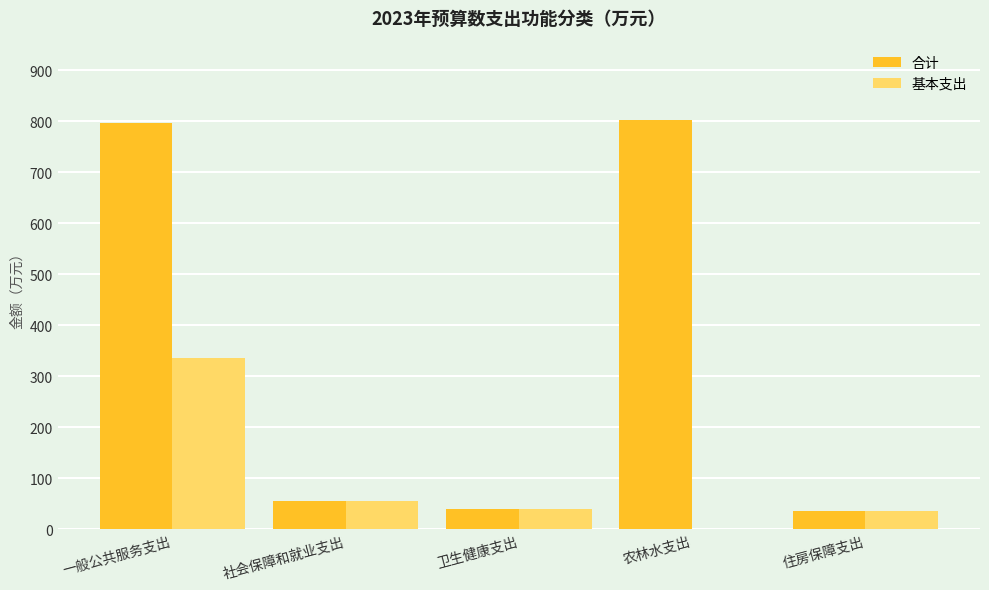

Which series has the largest total across all categories?

合计